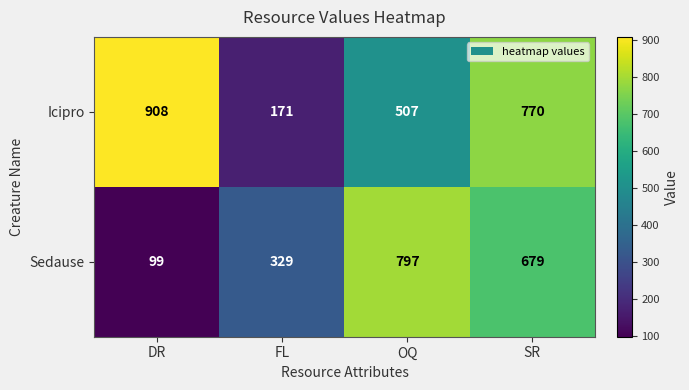

Which series has the largest range (max minus min)?

Icipro